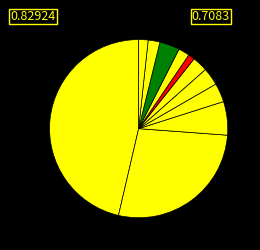

What is the largest slice in the pie chart?

Australia